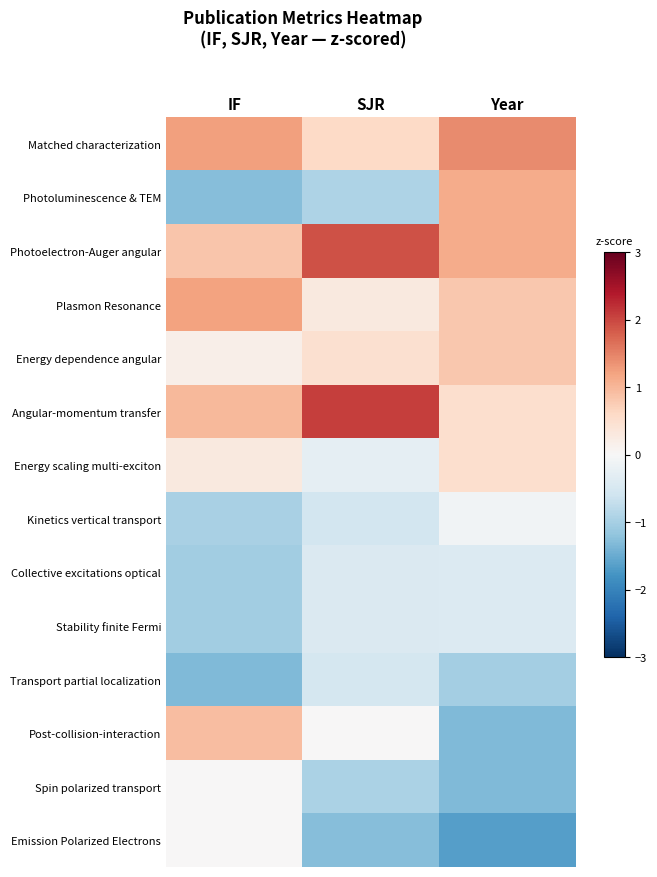

Reading right to left, list all the values displayed in this chart.

Matched characterization: Year=1.4	SJR=0.6	IF=1.2
Photoluminescence & TEM: Year=1.1	SJR=-0.9	IF=-1.3
Photoelectron-Auger angular: Year=1.1	SJR=1.9	IF=0.8
Plasmon Resonance: Year=0.8	SJR=0.3	IF=1.2
Energy dependence angular: Year=0.8	SJR=0.5	IF=0.2
Angular-momentum transfer: Year=0.5	SJR=2.1	IF=1.0
Energy scaling multi-exciton: Year=0.5	SJR=-0.3	IF=0.3
Kinetics vertical transport: Year=-0.1	SJR=-0.6	IF=-1.0
Collective excitations optical: Year=-0.4	SJR=-0.4	IF=-1.0
Stability finite Fermi: Year=-0.4	SJR=-0.4	IF=-1.0
Transport partial localization: Year=-1.0	SJR=-0.5	IF=-1.3
Post-collision-interaction: Year=-1.3	SJR=0.0	IF=0.9
Spin polarized transport: Year=-1.3	SJR=-0.9	IF=0.0
Emission Polarized Electrons: Year=-1.6	SJR=-1.3	IF=0.0